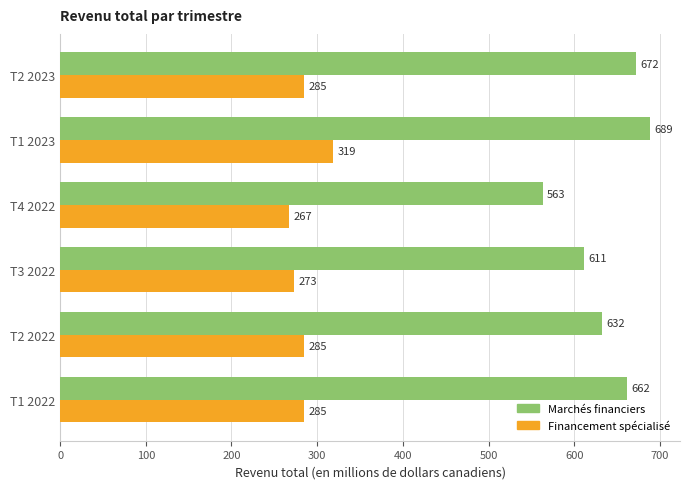

What is the average value of the Marchés financiers series?

638